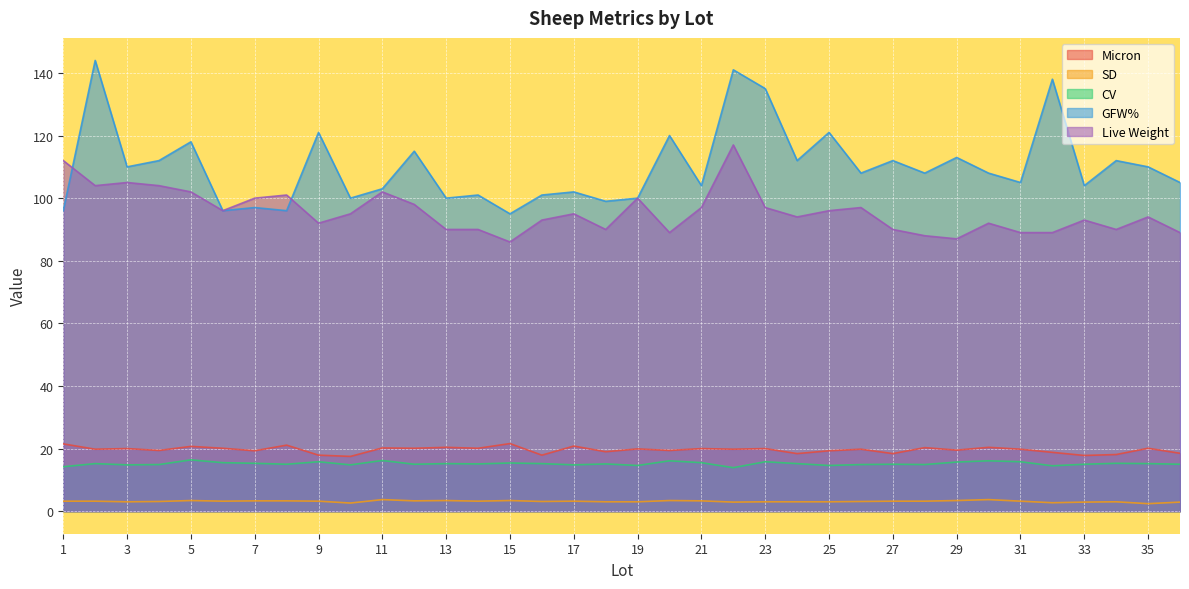

What is the difference between the highest and lowest values at 29?

109.6